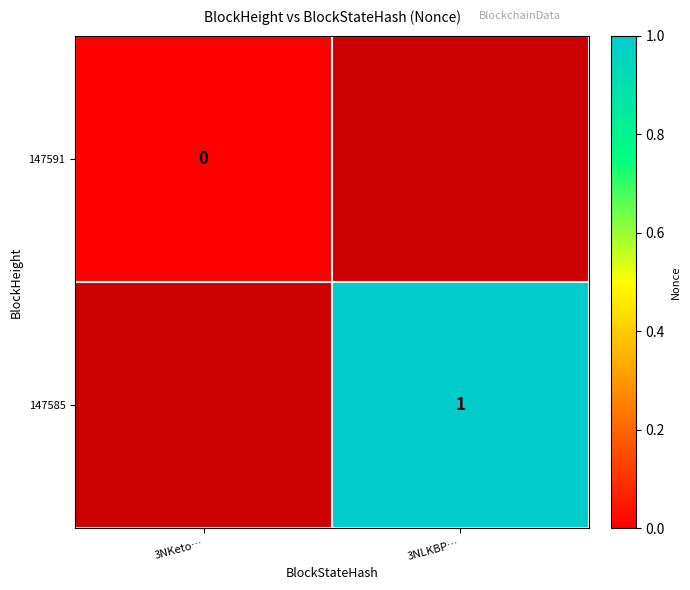

Is the value of 147585 at 3NLKBP… greater than the value of 147591 at 3NKeto…?

Yes